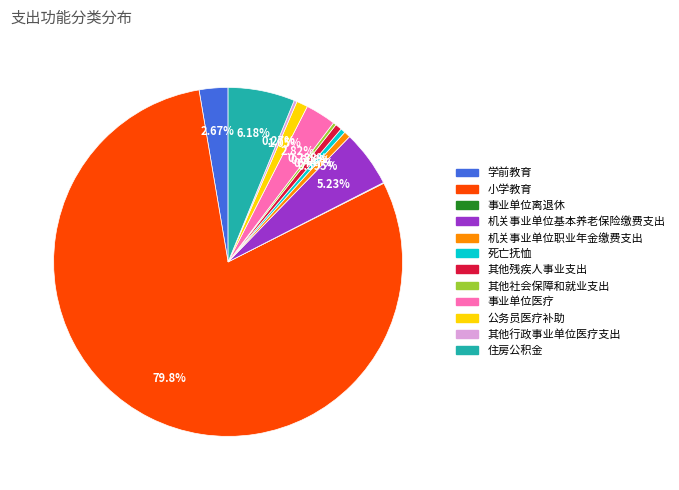

Which slice is the largest?

小学教育